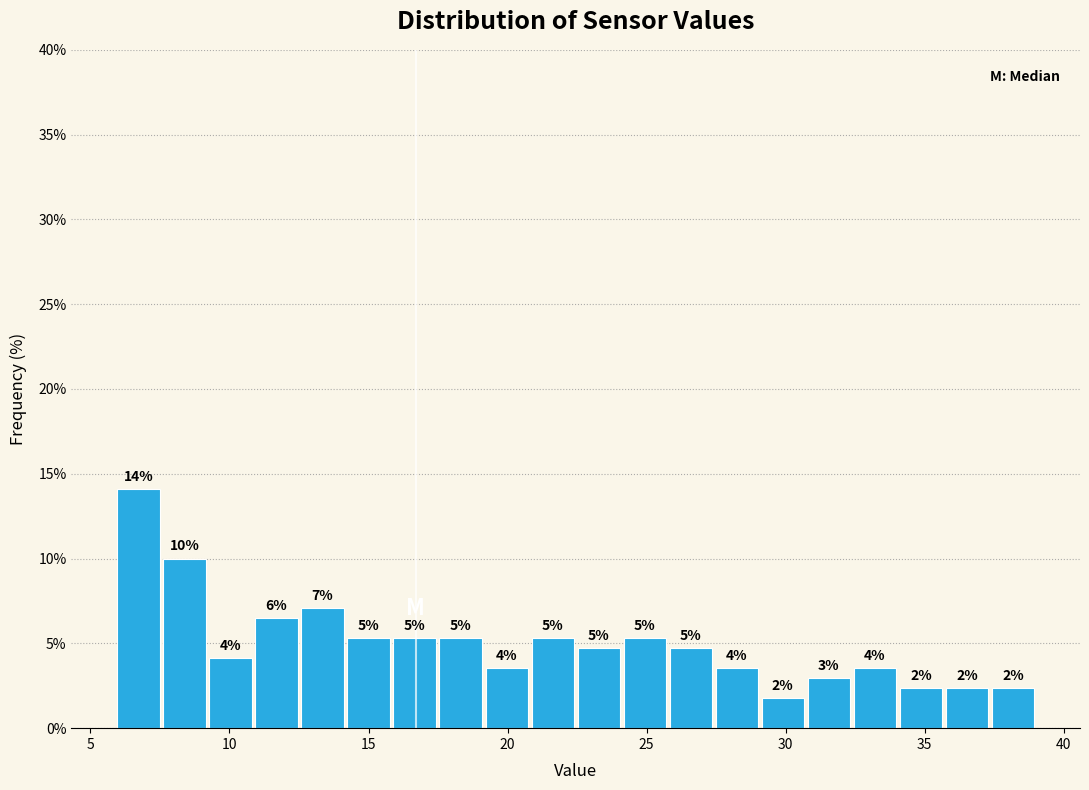

Read against the x-axis, roughly where is the centre of the tallest bar?

6.5